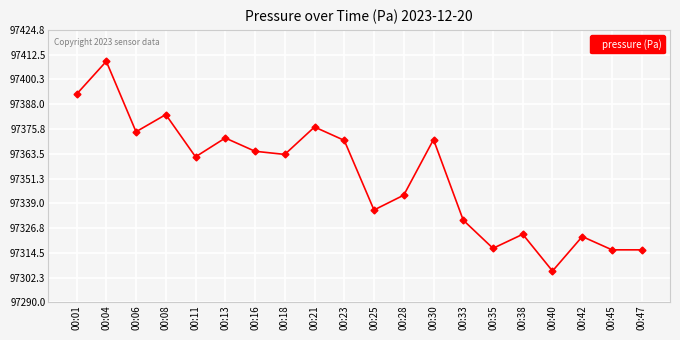

What is the greatest value displayed?

97409.2